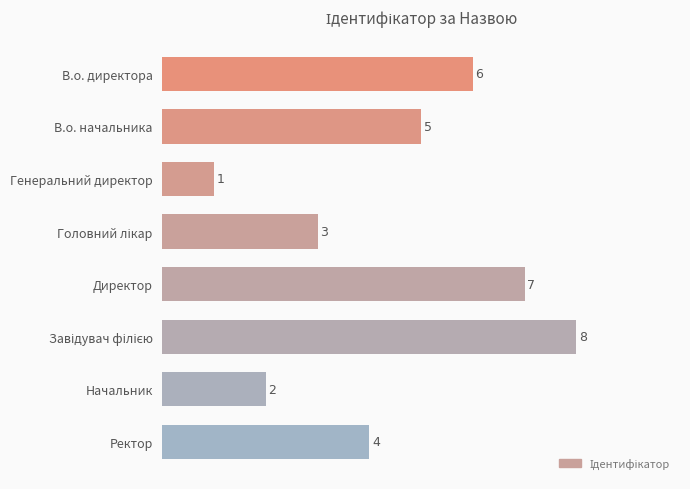

How many bars are there in total?

8